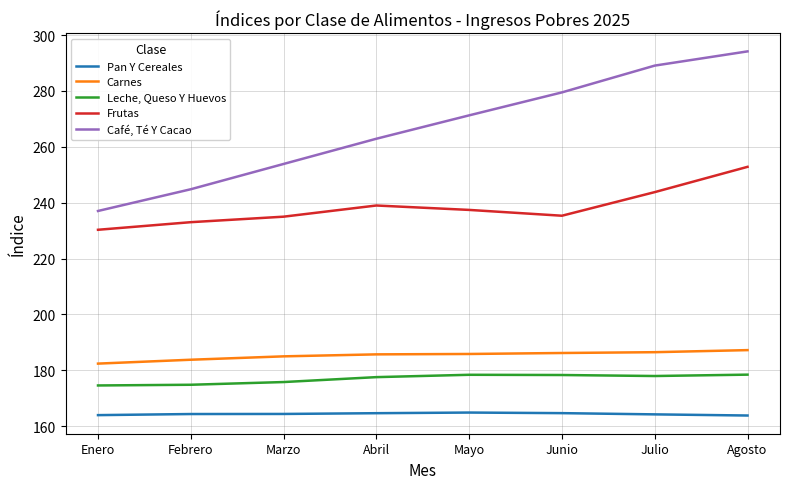

Is the value of Frutas at Julio greater than the value of Carnes at Abril?

Yes